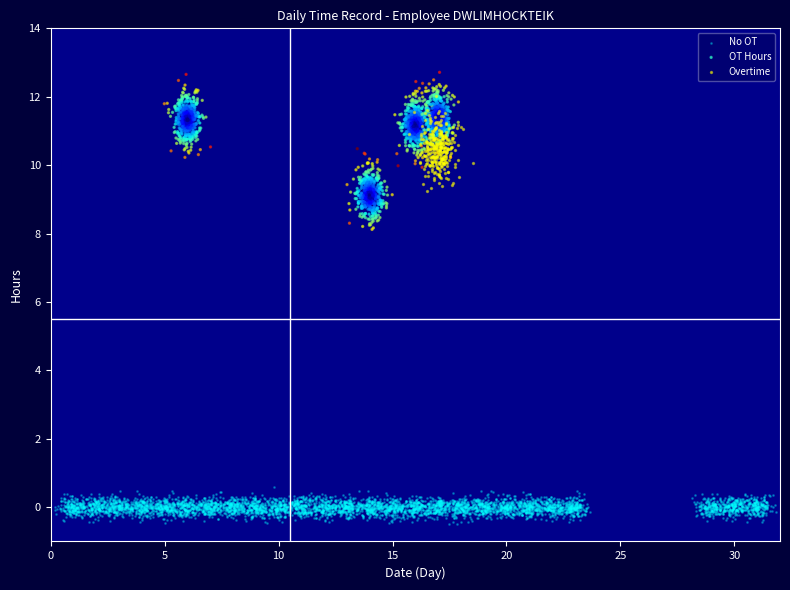

Which series has the widest spread of Y values?

OT Hours